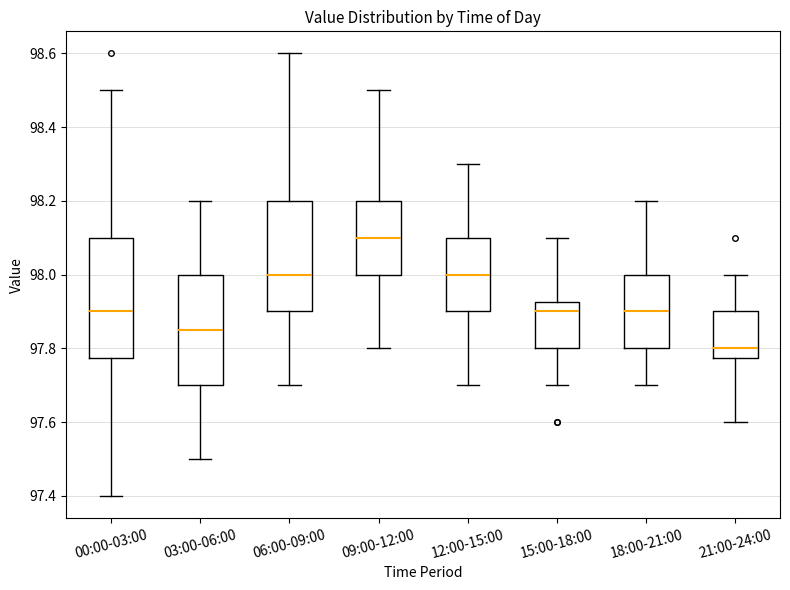

Reading left to right, read every box against the y-axis: the position of its median line, the range the box covers, and the ends of its whiskers. The values are not printed on the chart, so give them approximately, as read against the axis.

00:00-03:00: median 97.90, box 97.78 to 98.10, whiskers 97.40 to 98.50
03:00-06:00: median 97.86, box 97.70 to 98.00, whiskers 97.50 to 98.20
06:00-09:00: median 98.00, box 97.90 to 98.20, whiskers 97.70 to 98.60
09:00-12:00: median 98.10, box 98.00 to 98.20, whiskers 97.80 to 98.50
12:00-15:00: median 98.00, box 97.90 to 98.10, whiskers 97.70 to 98.30
15:00-18:00: median 97.90, box 97.80 to 97.92, whiskers 97.70 to 98.10
18:00-21:00: median 97.90, box 97.80 to 98.00, whiskers 97.70 to 98.20
21:00-24:00: median 97.80, box 97.78 to 97.90, whiskers 97.60 to 98.00